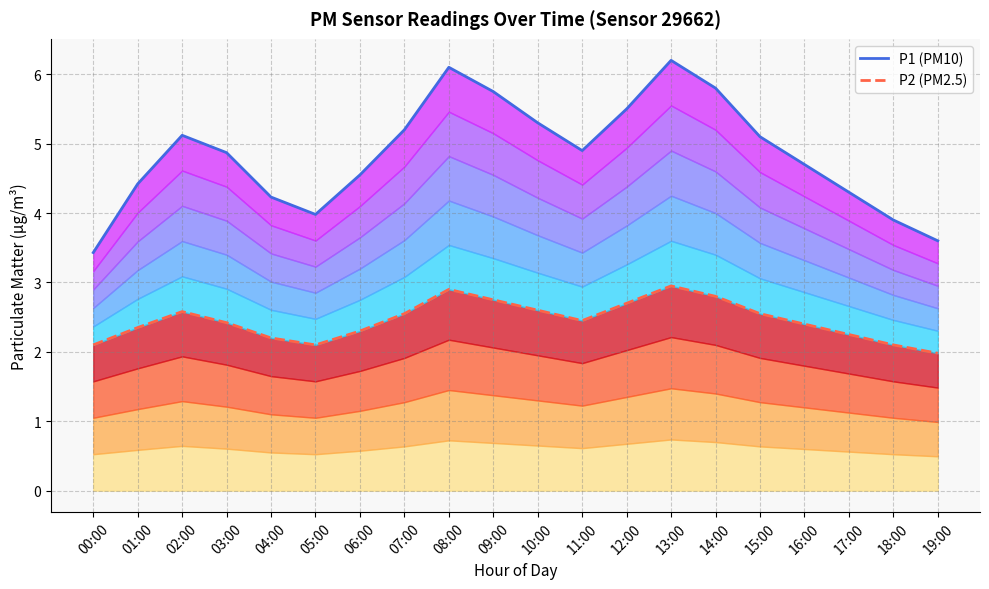

The value of P2 at 18:00 is 2.8. True or false?

False